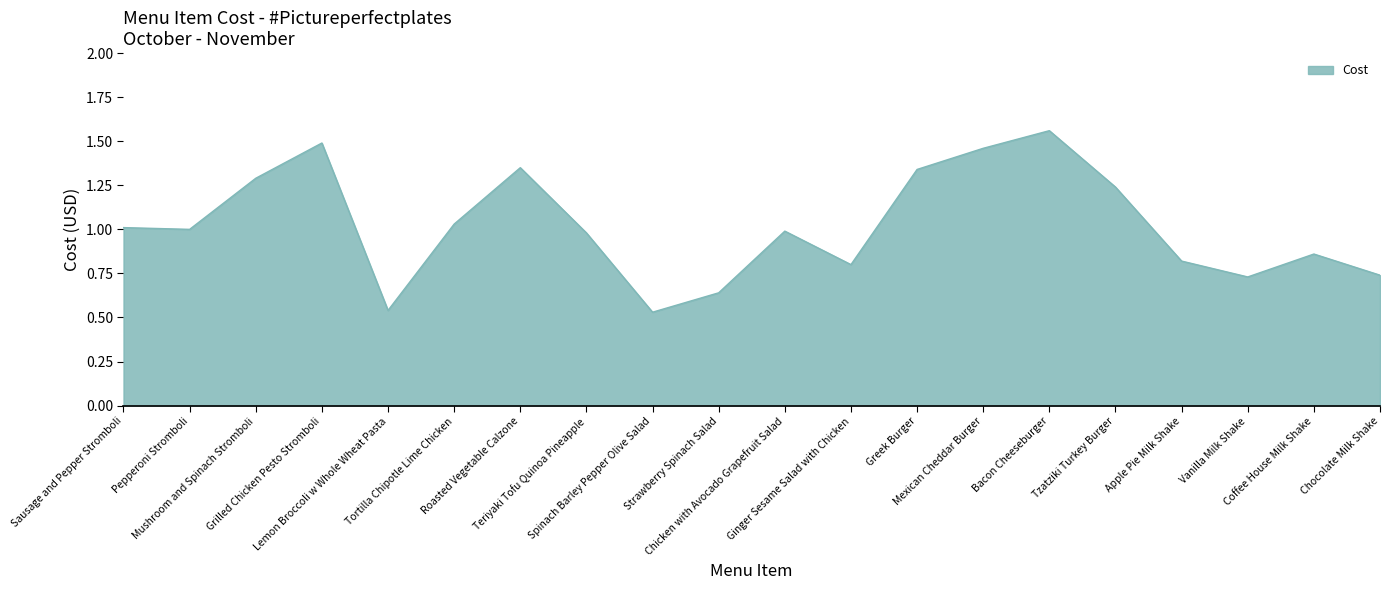

Does the chart have visible grid lines?

No